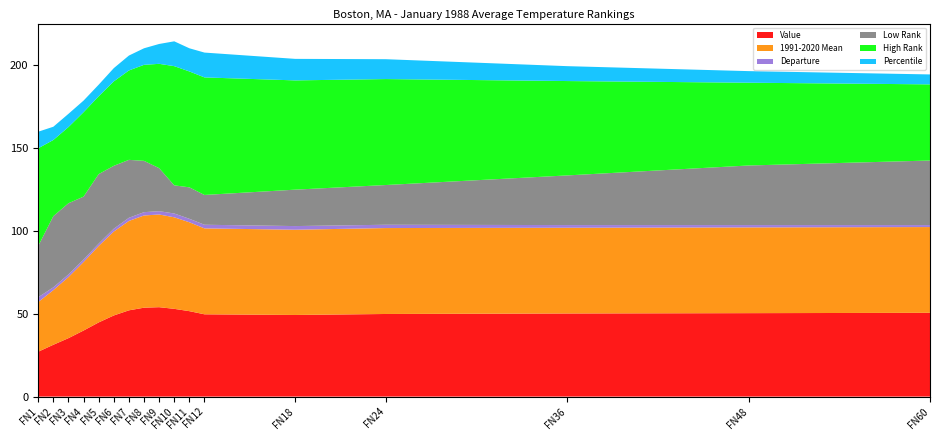

Reading left to right, what are all the values shown in this chart?

Value: 1=27.1	2=31.3	3=35.3	4=39.9	5=44.8	6=49.0	7=52.1	8=53.7	9=54.0	10=53.0	11=51.6	12=49.7	18=49.3	24=49.9	36=50.2	48=50.4	60=50.6
1991-2020 Mean: 1=30.0	2=33.0	3=36.9	4=41.4	5=46.2	6=50.7	7=54.0	8=55.7	9=56.0	10=55.3	11=53.7	12=51.9	18=51.5	24=51.9	36=51.8	48=51.8	60=51.8
Departure: 1=2.9	2=1.7	3=1.6	4=1.5	5=1.4	6=1.7	7=1.9	8=2.0	9=2.0	10=2.3	11=2.1	12=2.2	18=2.2	24=2.0	36=1.6	48=1.4	60=1.2
Low Rank: 1=31.0	2=43.0	3=43.0	4=38.0	5=42.0	6=38.0	7=35.0	8=31.0	9=26.0	10=17.0	11=19.0	12=18.0	18=22.0	24=24.0	36=30.0	48=36.0	60=39.0
High Rank: 1=59.0	2=46.0	3=46.0	4=51.0	5=47.0	6=51.0	7=54.0	8=58.0	9=63.0	10=72.0	11=70.0	12=71.0	18=66.0	24=64.0	36=57.0	48=50.0	60=46.0
Percentile: 1=10.0	2=8.0	3=8.0	4=7.0	5=7.0	6=8.0	7=9.0	8=10.0	9=12.0	10=15.0	11=14.0	12=15.0	18=13.0	24=12.0	36=9.0	48=7.0	60=6.0